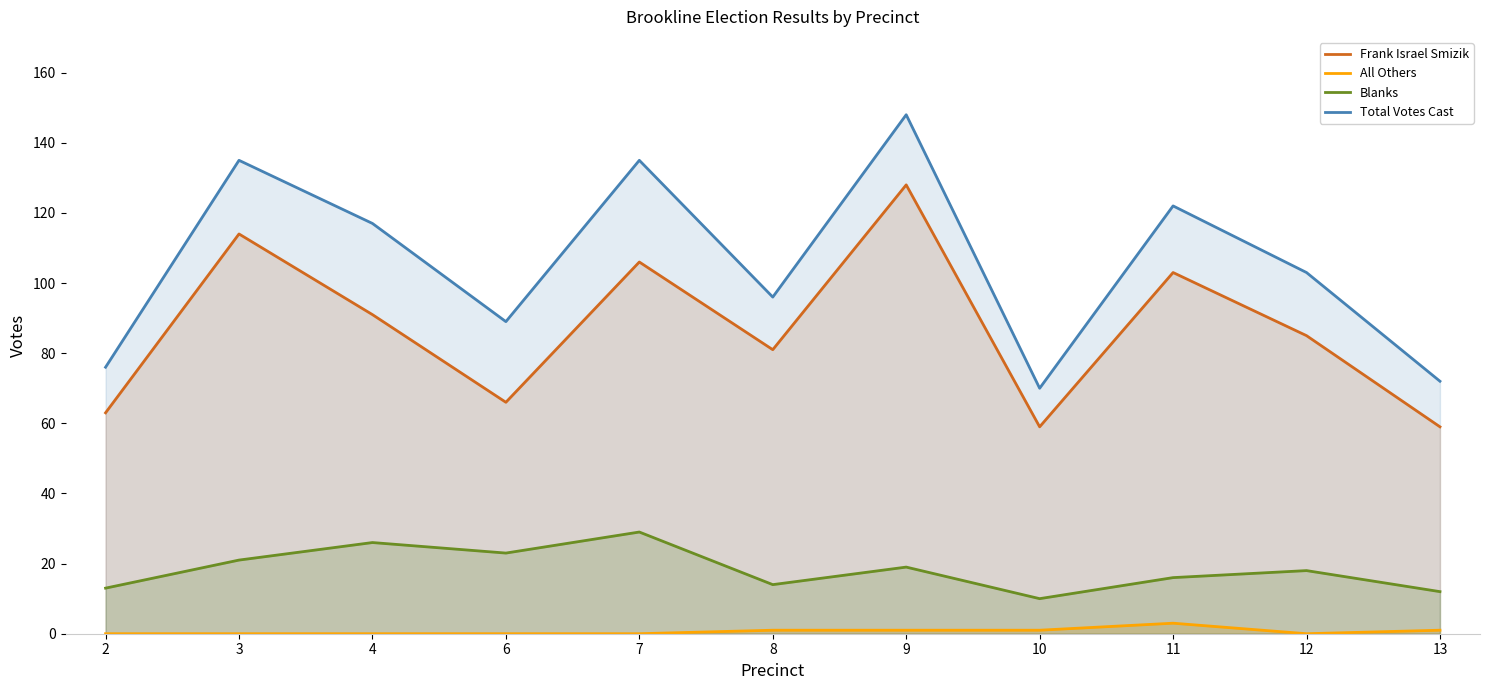

Reading left to right, extract all data points from this chart.

Frank Israel Smizik: 2=63	3=114	4=91	6=66	7=106	8=81	9=128	10=59	11=103	12=85	13=59
All Others: 2=0	3=0	4=0	6=0	7=0	8=1	9=1	10=1	11=3	12=0	13=1
Blanks: 2=13	3=21	4=26	6=23	7=29	8=14	9=19	10=10	11=16	12=18	13=12
Total Votes Cast: 2=76	3=135	4=117	6=89	7=135	8=96	9=148	10=70	11=122	12=103	13=72